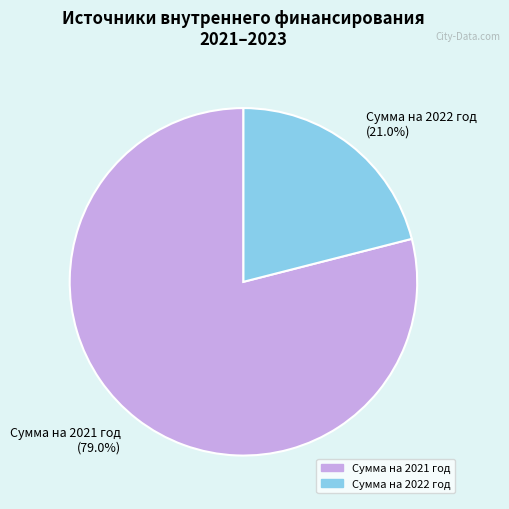

Between Сумма на 2022 год (21.0%) and Сумма на 2021 год (79.0%), which is larger?

Сумма на 2021 год (79.0%)